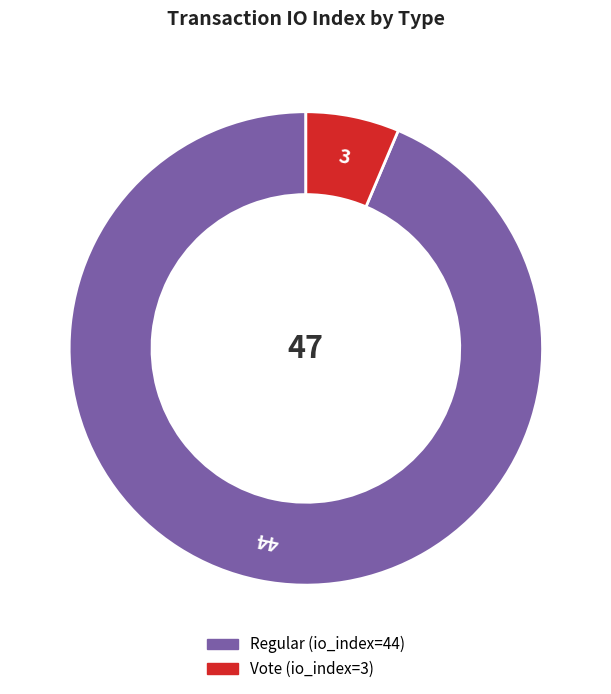

Count the number of slices in the pie.

2